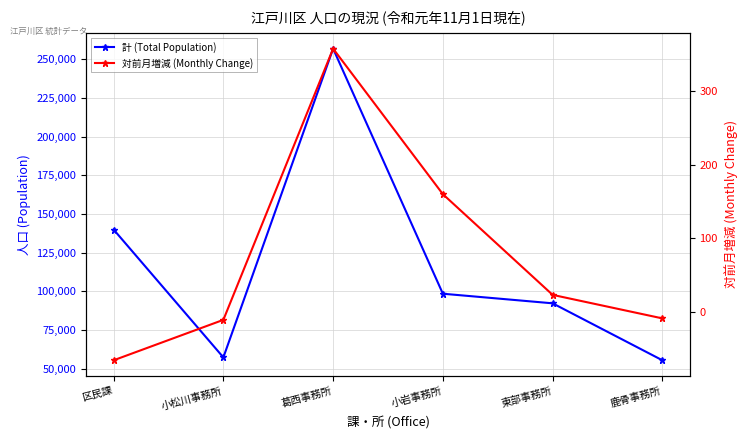

True or false: 対前月増減 (Monthly Change) has more than 2 interior local peaks.

False